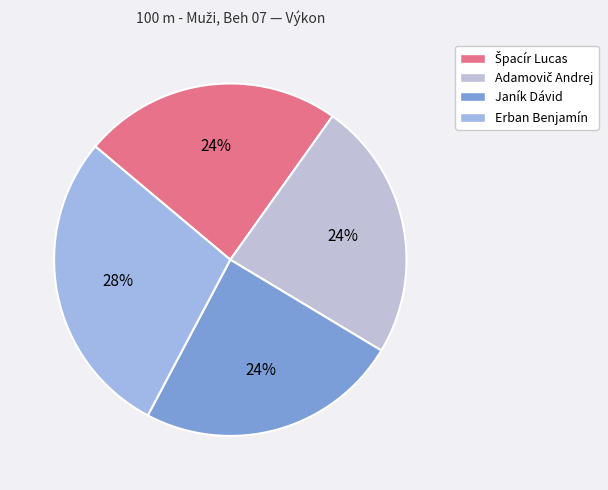

To the nearest percent, what is the combined percentage of Adamovič Andrej and Špacír Lucas?

48%